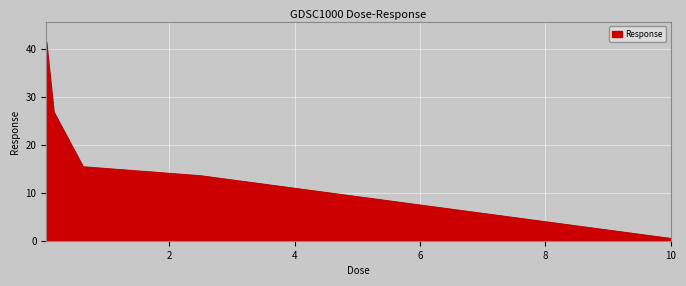

What is the sum of all values?

97.9